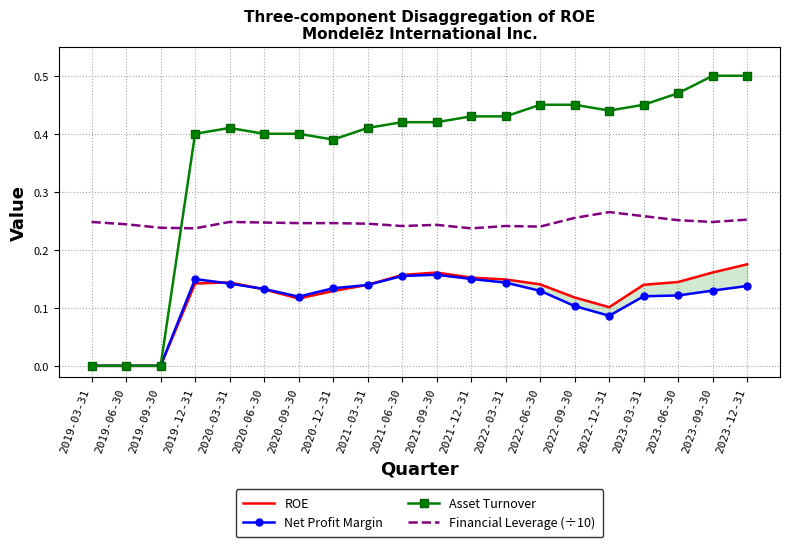

What is the maximum value for Net Profit Margin?

0.2